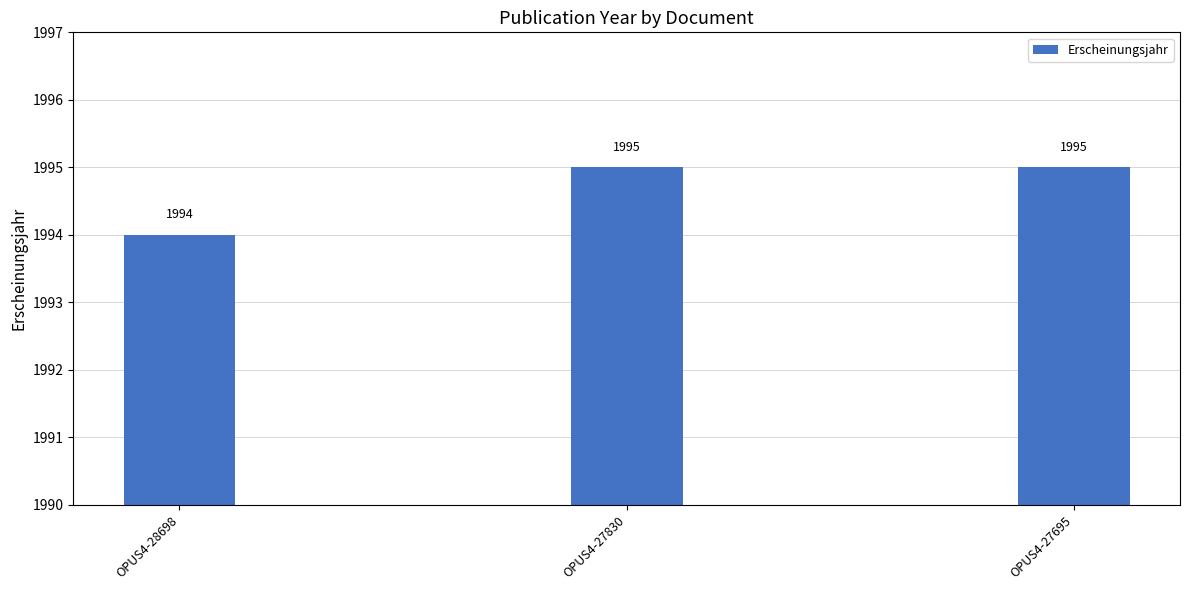

Is it true that the value at OPUS4-28698 is 1994?

True